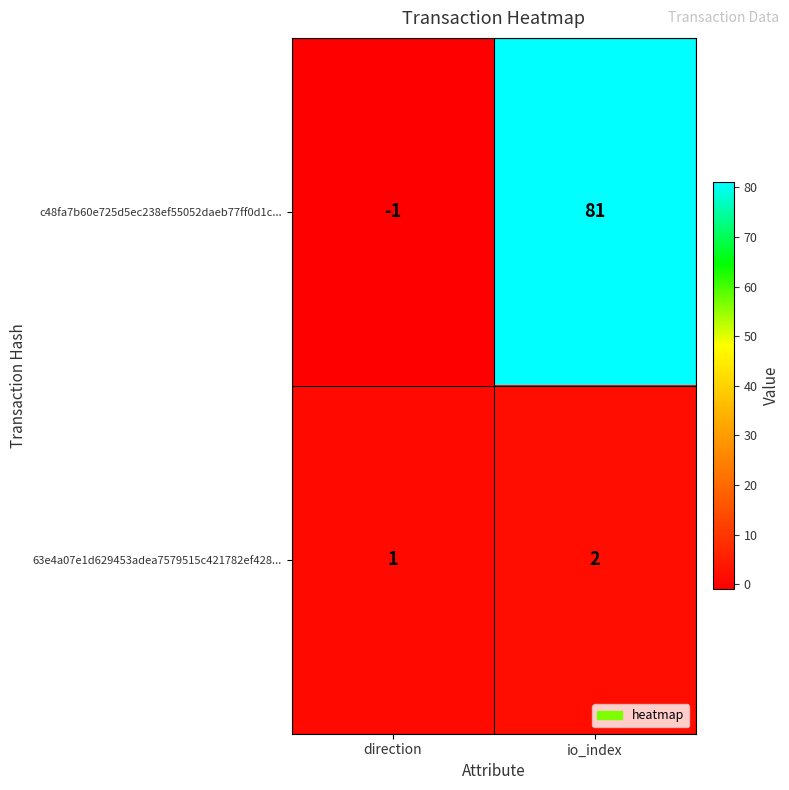

Between direction and io_index, which series saw the biggest shift?

c48fa7b60e725d5ec238ef55052daeb77ff0d1c...